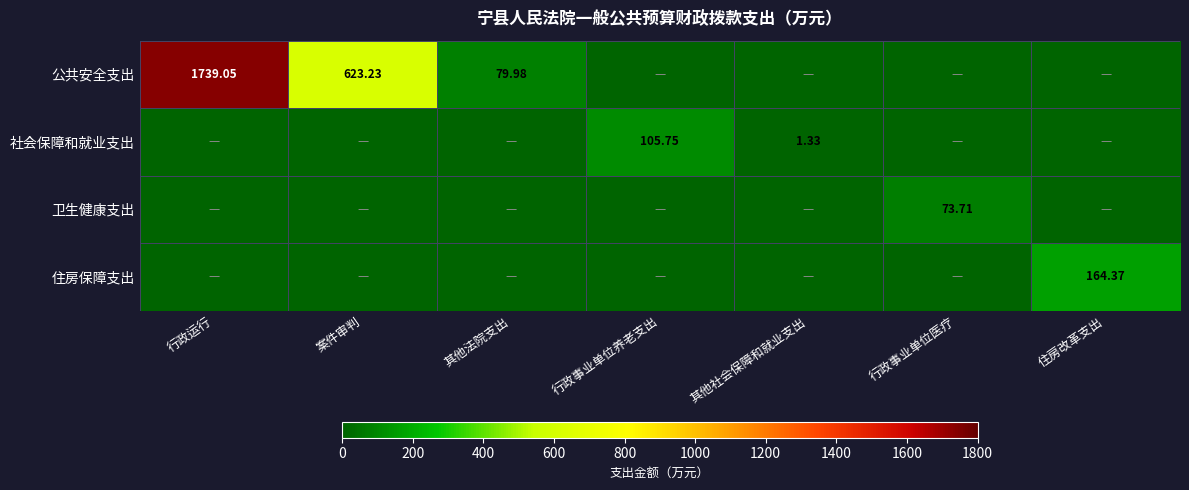

How many data points in 卫生健康支出 are above 0?

1